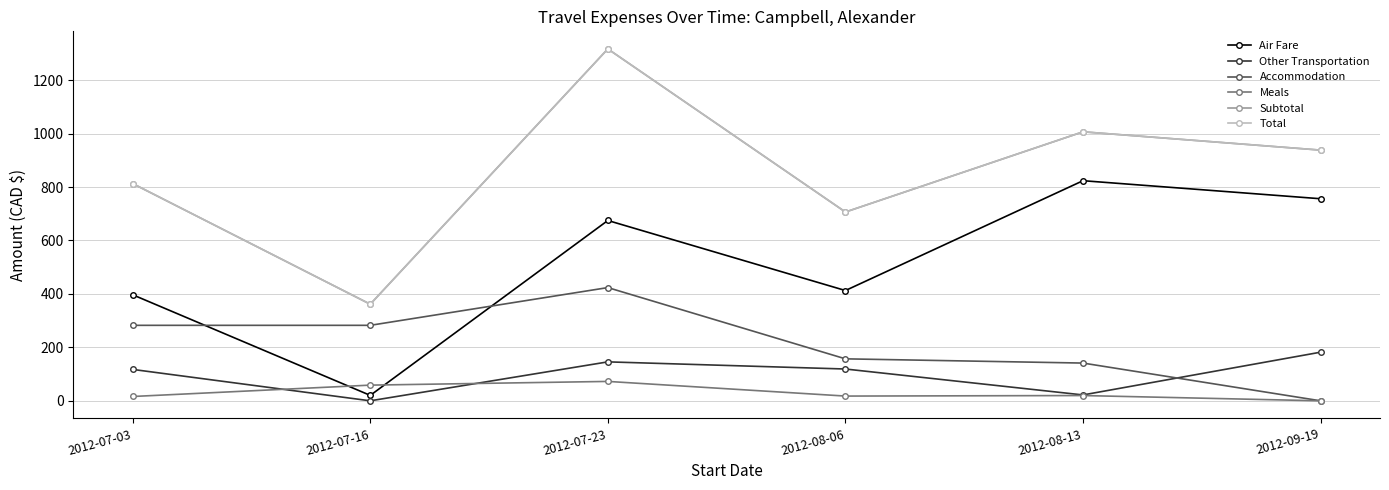

Does the chart have visible grid lines?

Yes